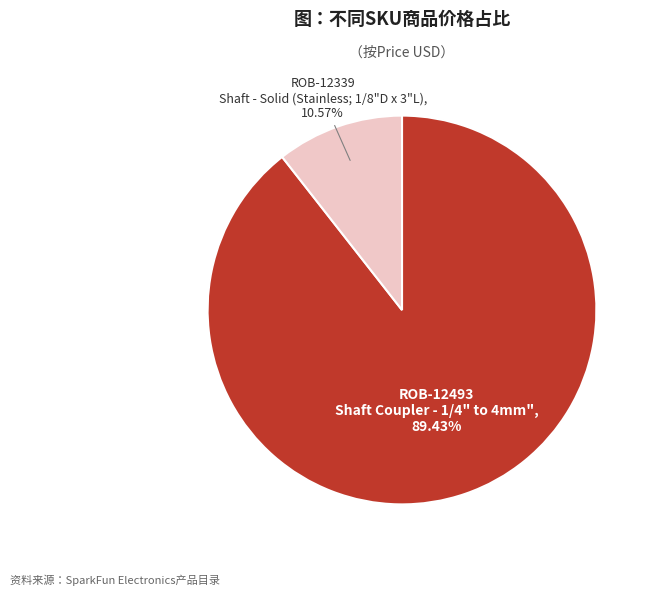

Does ROB-12493 Shaft Coupler - 1/4" to 4mm", 89.43% account for over 50% of the chart?

Yes